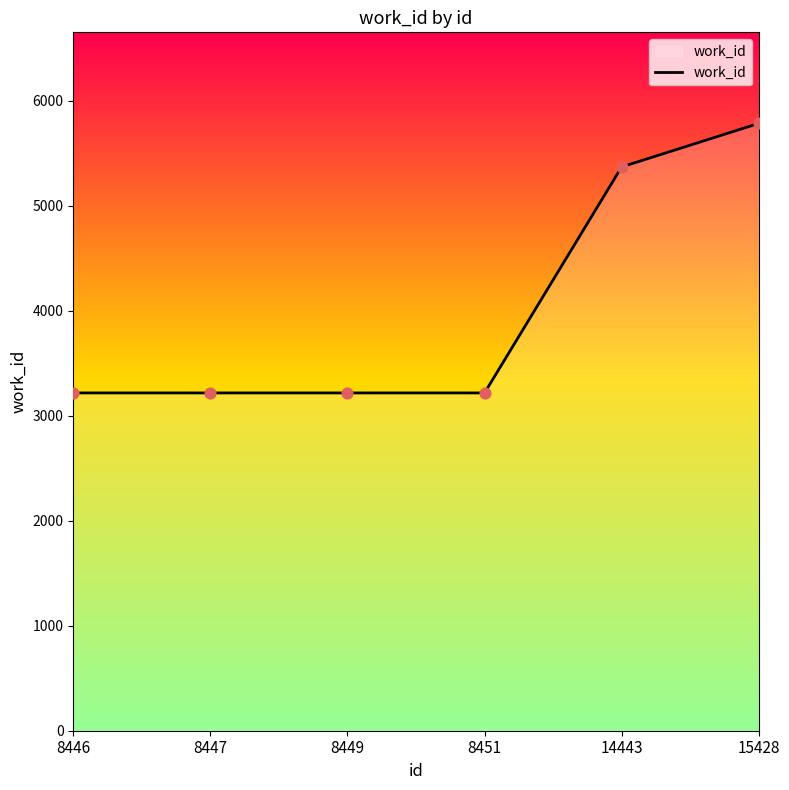

Between 15428 and 8449, which is larger?

15428